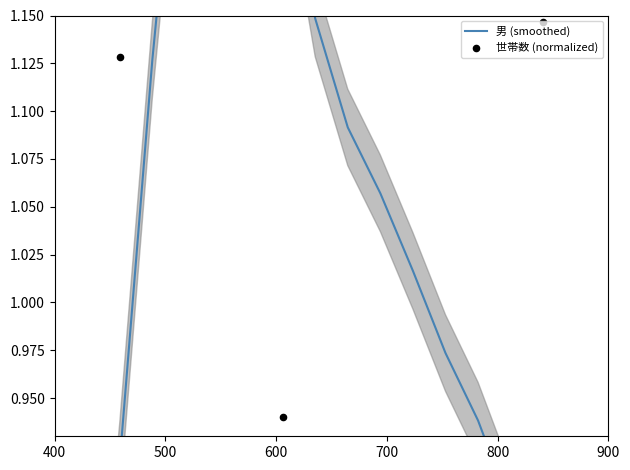

Is the value of 男 (smoothed) at 700 greater than the value of 世帯数 (normalized) at 14?

No